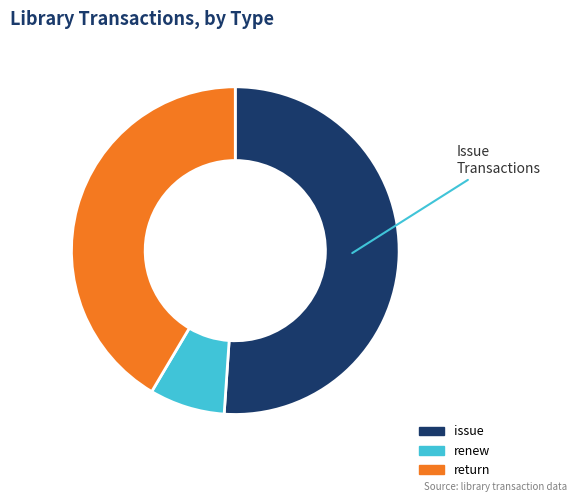

Rank the categories by value from highest to lowest.

issue, return, renew